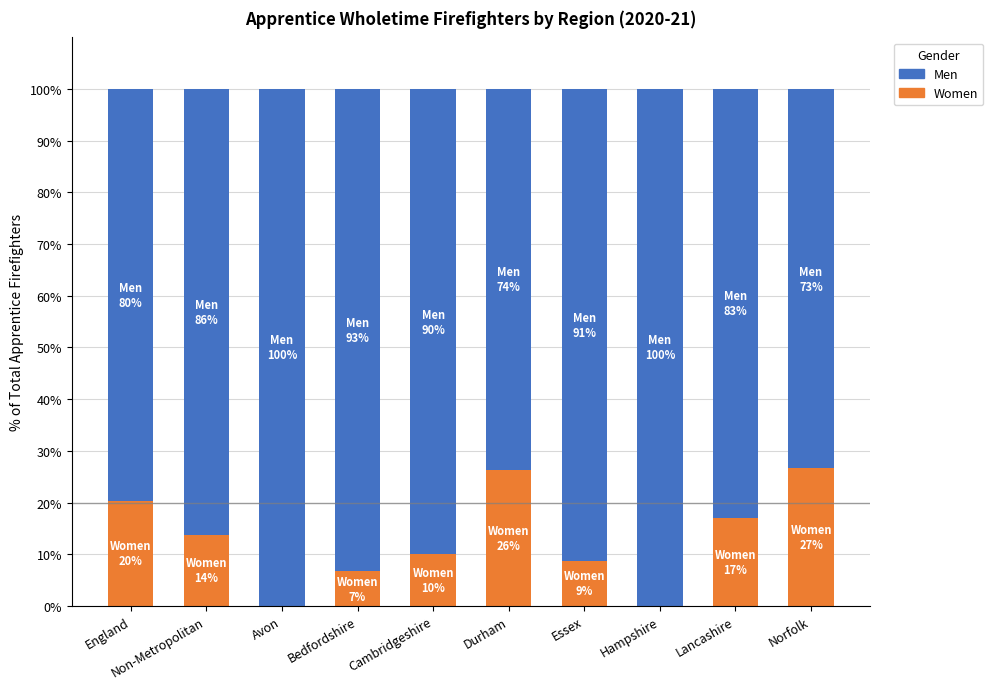

What is the highest value of the Women series?

26.7